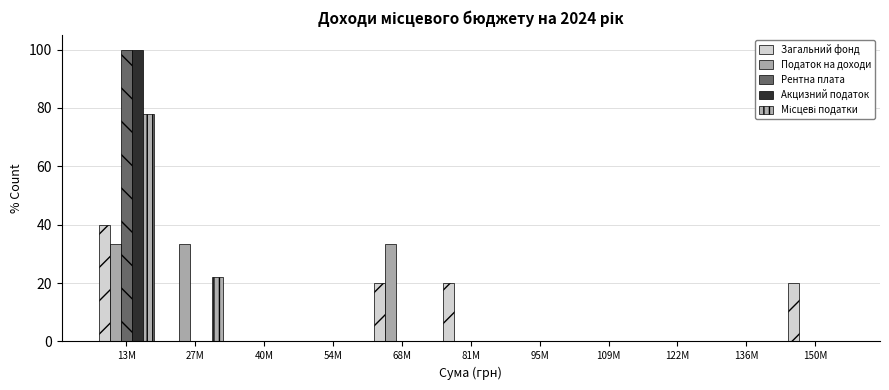

Count the number of data series in this chart.

5